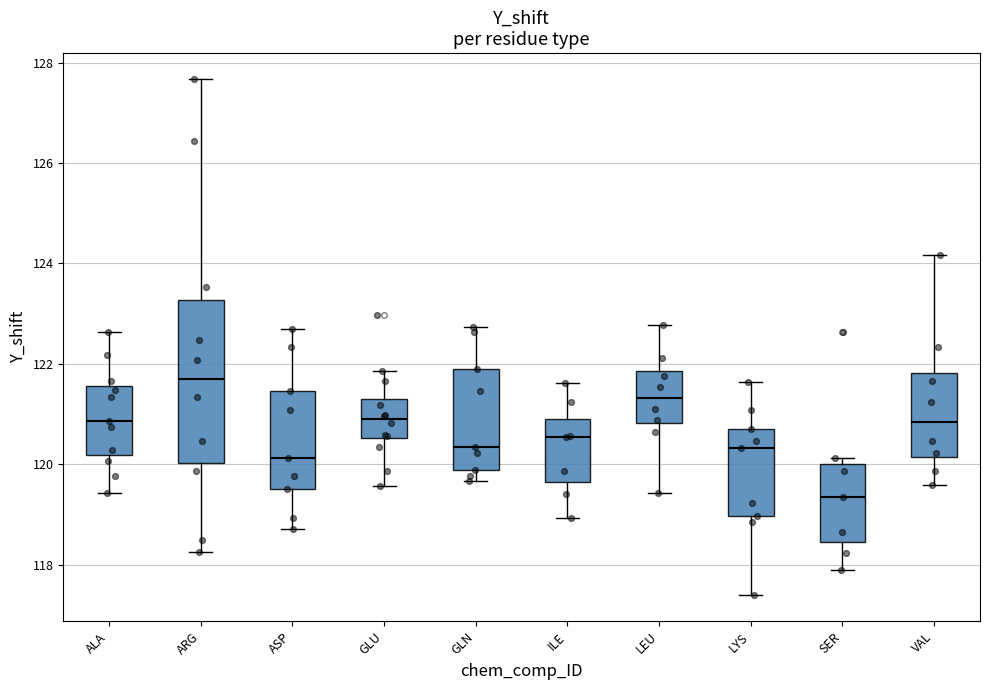

Where is the lower edge of the box for LEU on the y-axis? The values are not printed on the chart, so give them approximately, as read against the axis.

120.8